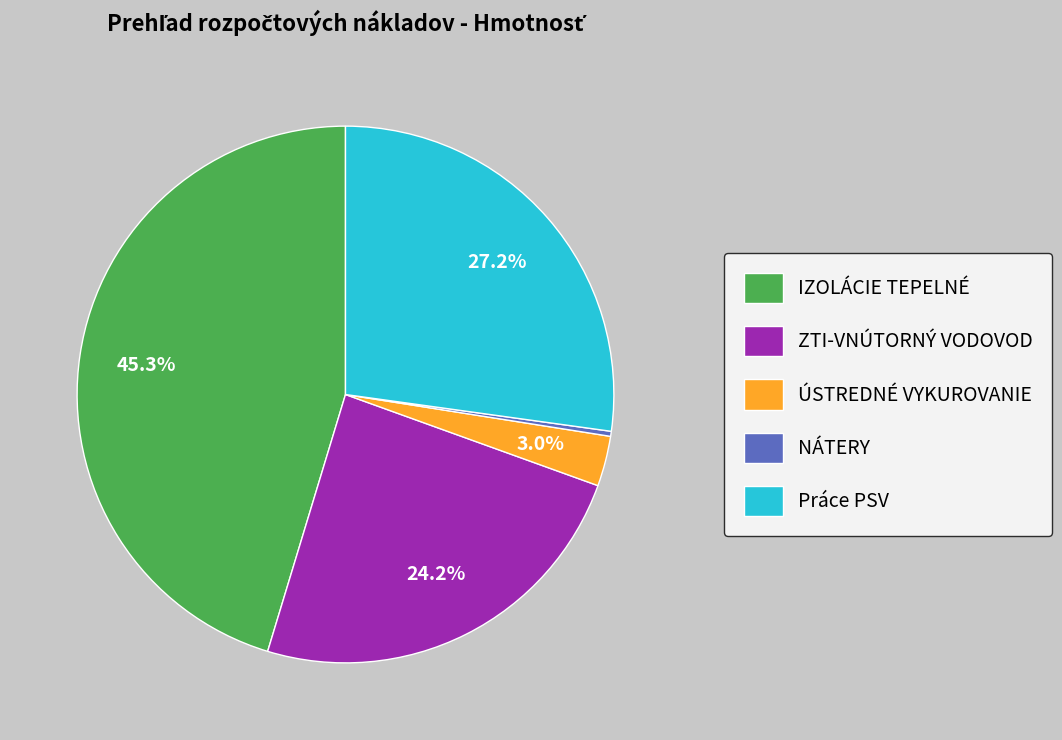

What percentage is the ZTI-VNÚTORNÝ VODOVOD slice, to the nearest percent?

24%